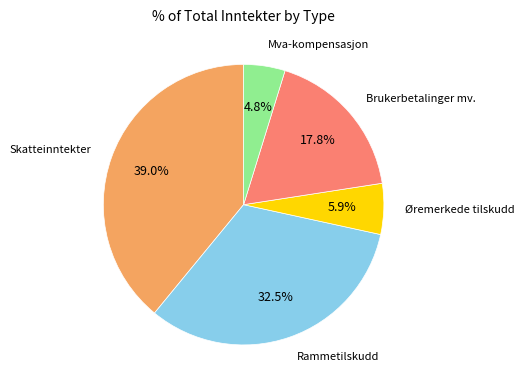

Does any single category account for the majority?

No